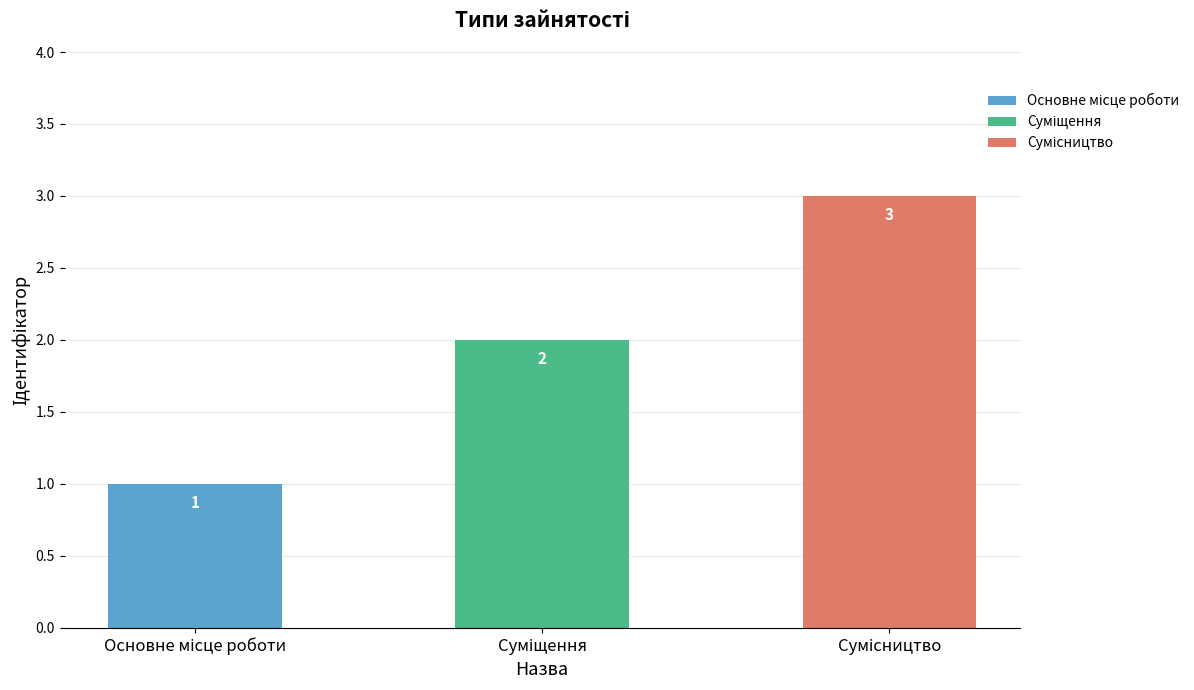

True or false: Суміщення has a value of 1 at Основне місце роботи.

False